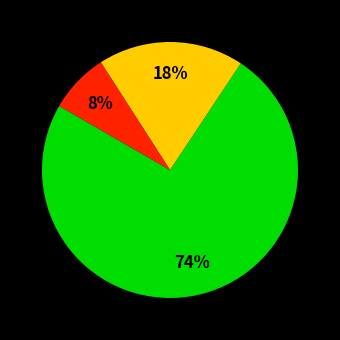

Is there a majority slice in this chart?

Yes